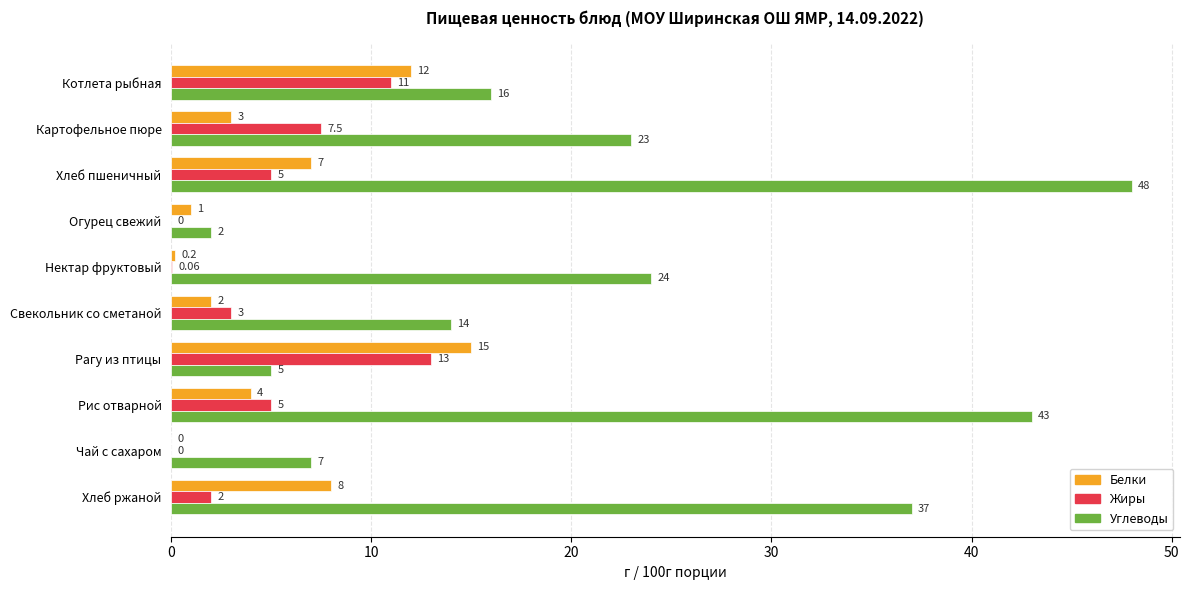

What is the sum of the Углеводы values at Огурец свежий and Хлеб пшеничный?

50.0